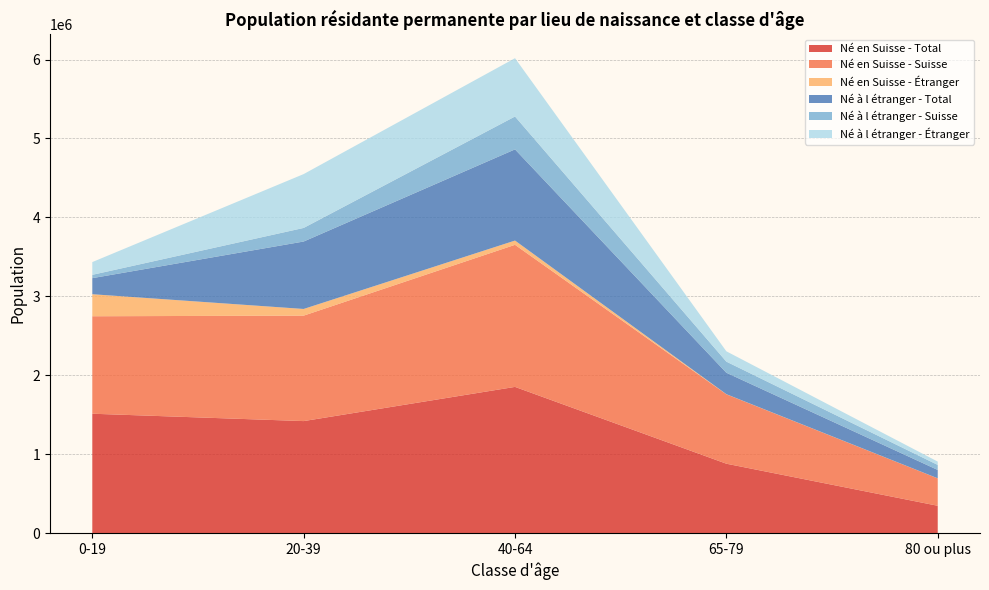

Reading left to right, transcribe all the data shown in this chart.

Né en Suisse - Total: 0-19=1513723	20-39=1420356	40-64=1853546	65-79=880569	80 ou plus=347800
Né en Suisse - Suisse: 0-19=1234491	20-39=1335783	40-64=1799581	65-79=879085	80 ou plus=346913
Né en Suisse - Étranger: 0-19=279232	20-39=84573	40-64=53965	65-79=1484	80 ou plus=887
Né à l étranger - Total: 0-19=203475	20-39=854170	40-64=1154963	65-79=271561	80 ou plus=105870
Né à l étranger - Suisse: 0-19=41978	20-39=172091	40-64=416407	65-79=140623	80 ou plus=63706
Né à l étranger - Étranger: 0-19=161497	20-39=682079	40-64=738556	65-79=130938	80 ou plus=42164